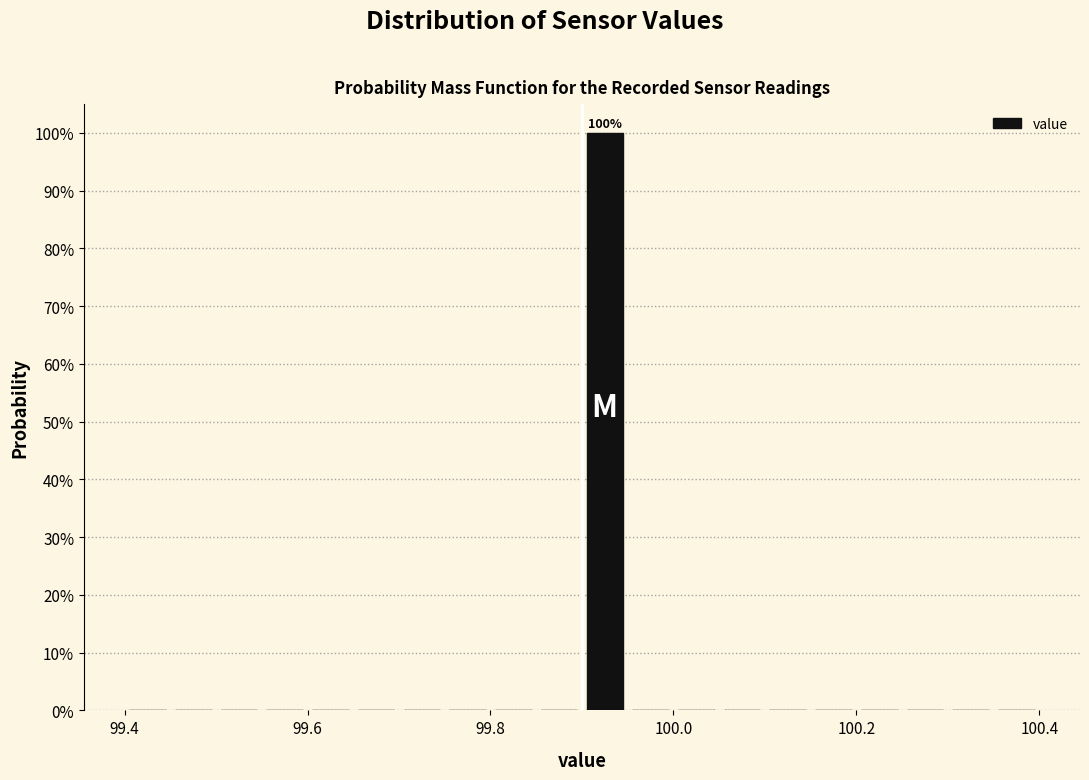

Read against the x-axis, roughly where is the centre of the tallest bar?

99.92